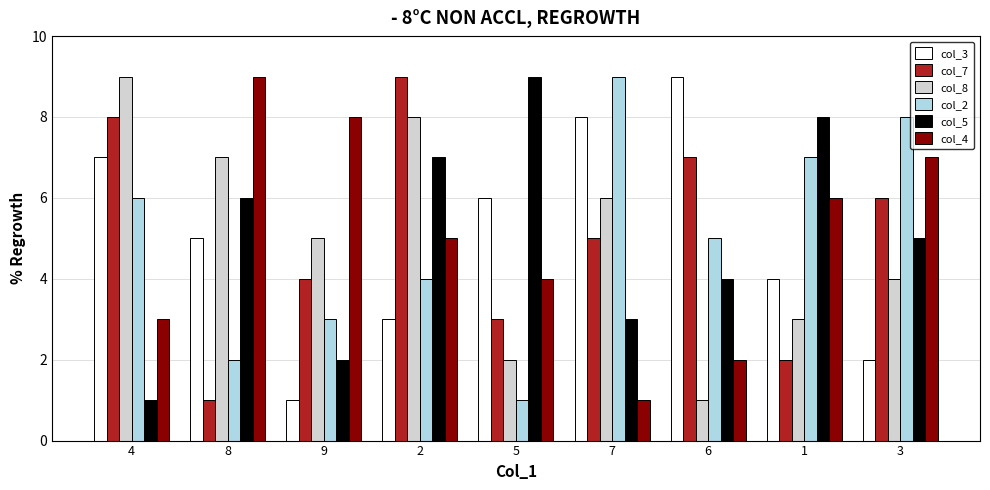

What is the label of the 2nd bar from the right?

1